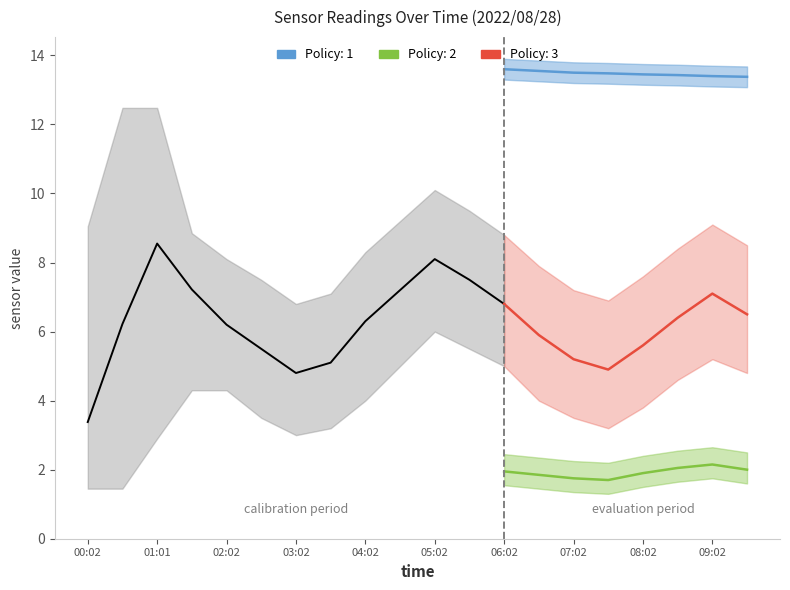

What is the label of the 20th point from the left?

09:32